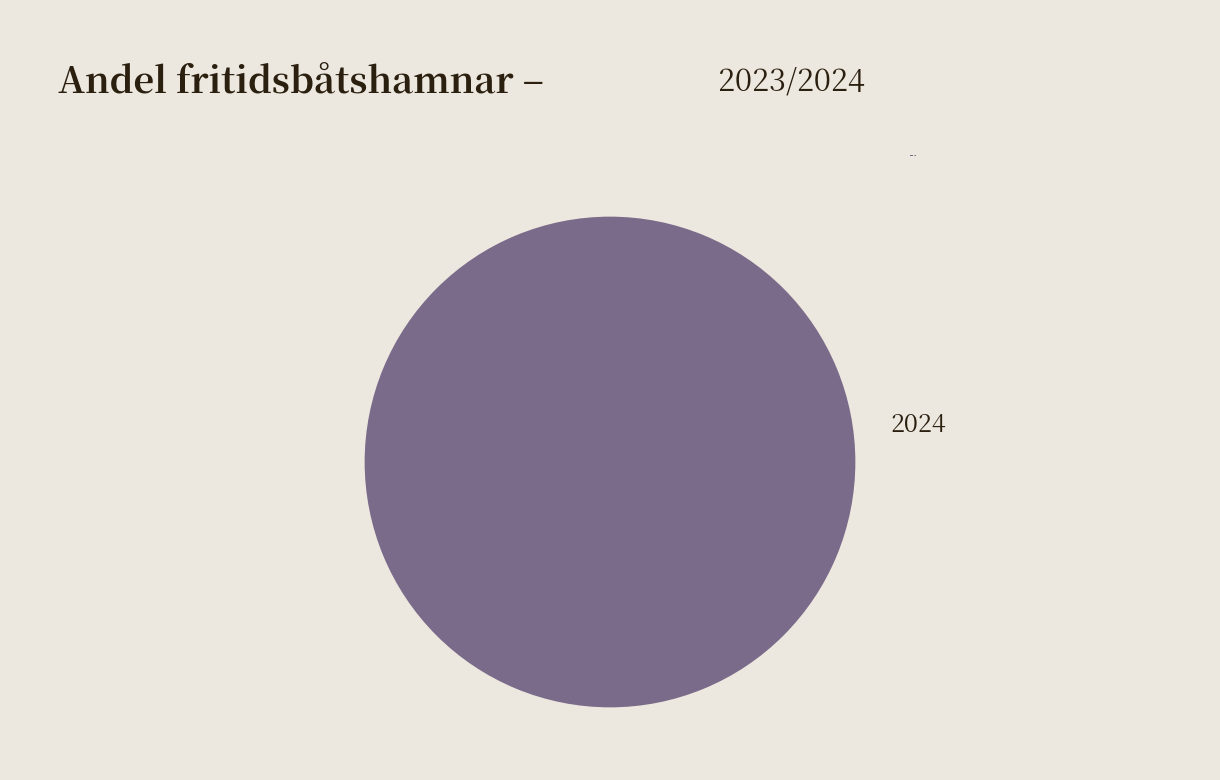

Is it true that 2024 is 100% of the pie?

True